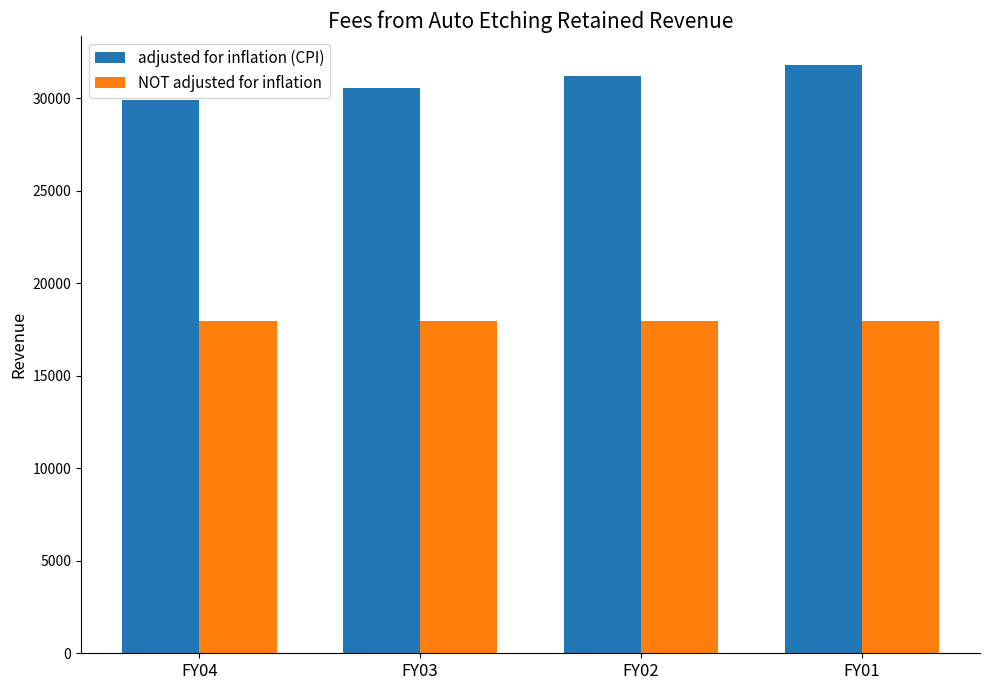

Is it true that adjusted for inflation (CPI) equals 43685 at FY03?

False